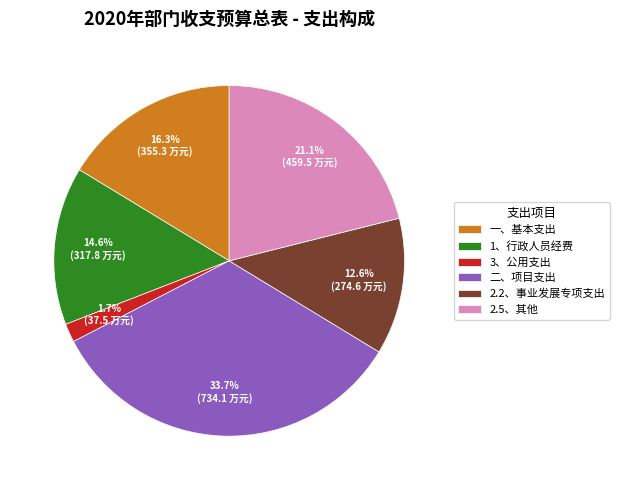

Is there any slice that represents more than half of the pie?

No